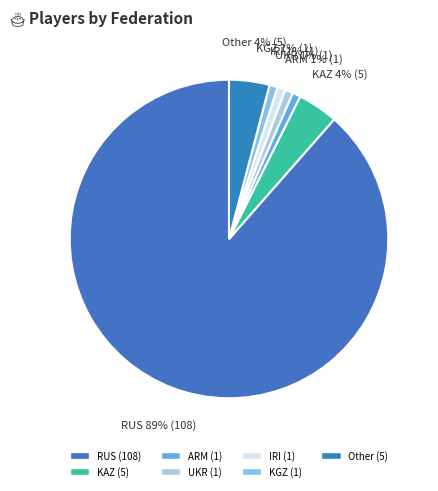

True or false: RUS accounts for 89% of the total.

True